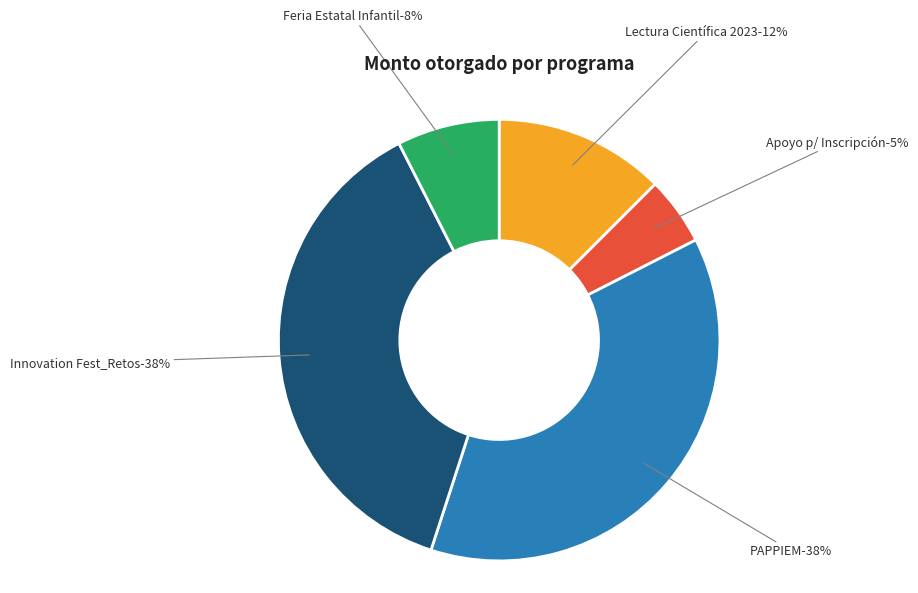

What is the largest slice in the pie chart?

PAPPIEM